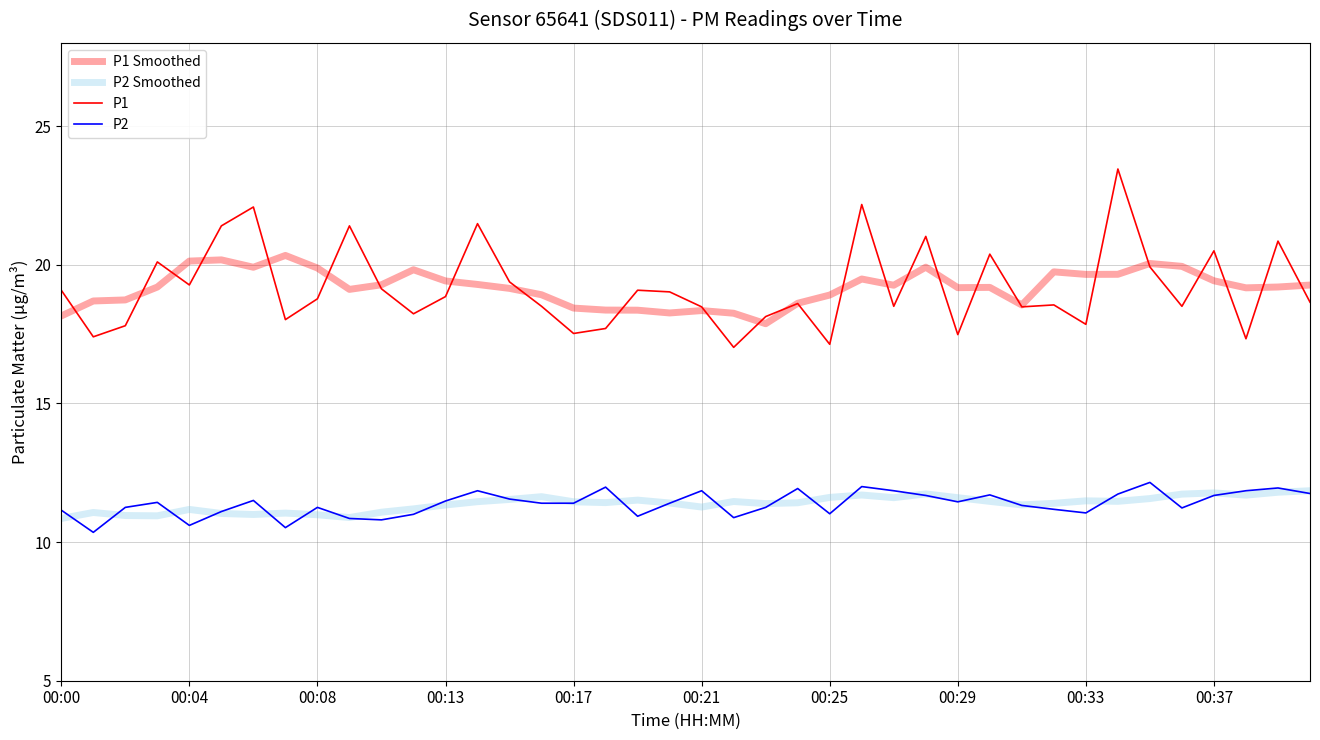

Which series has the largest range (max minus min)?

P1